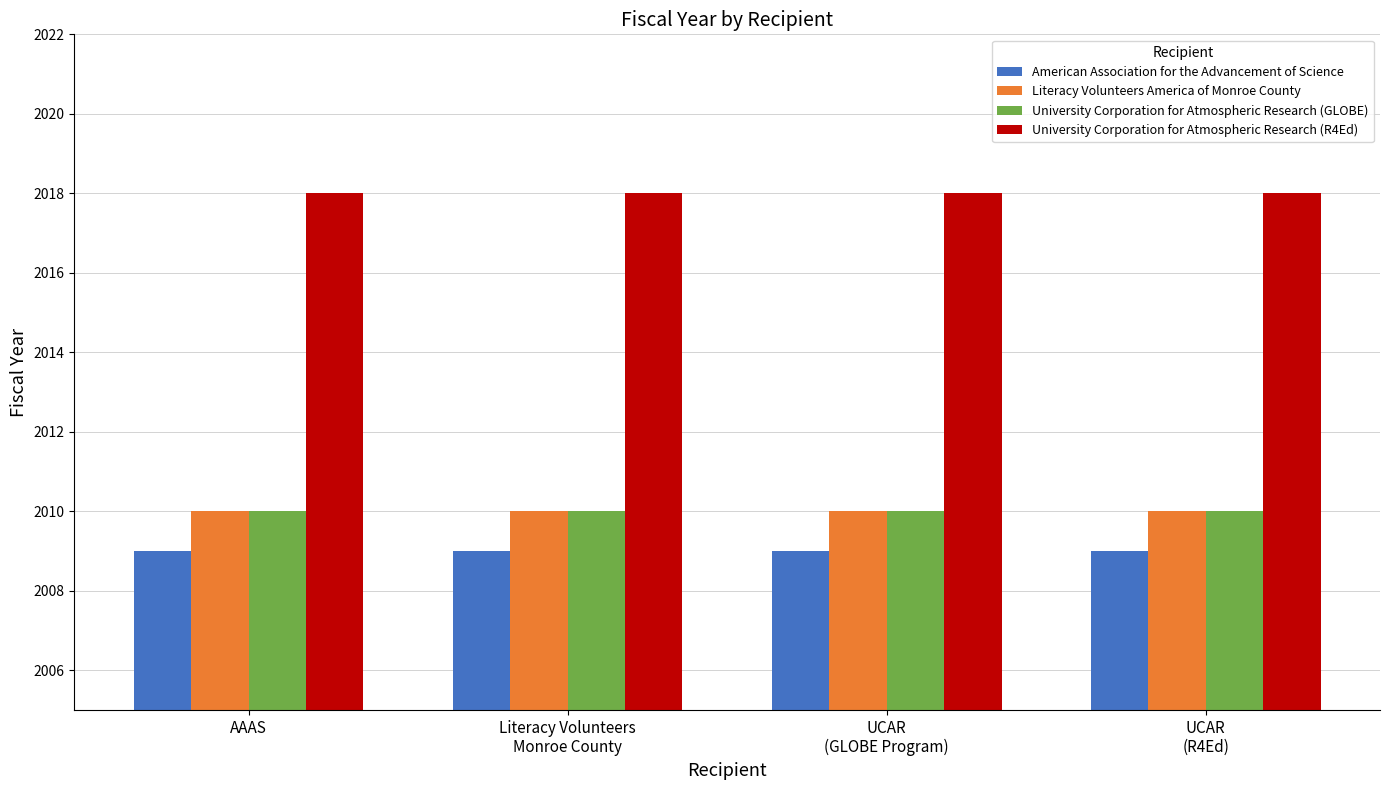

Reading left to right, transcribe all the data shown in this chart.

American Association for the Advancement of Science: 2009	2009	2009	2009
Literacy Volunteers America of Monroe County: 2010	2010	2010	2010
University Corporation for Atmospheric Research (GLOBE): 2010	2010	2010	2010
University Corporation for Atmospheric Research (R4Ed): 2018	2018	2018	2018